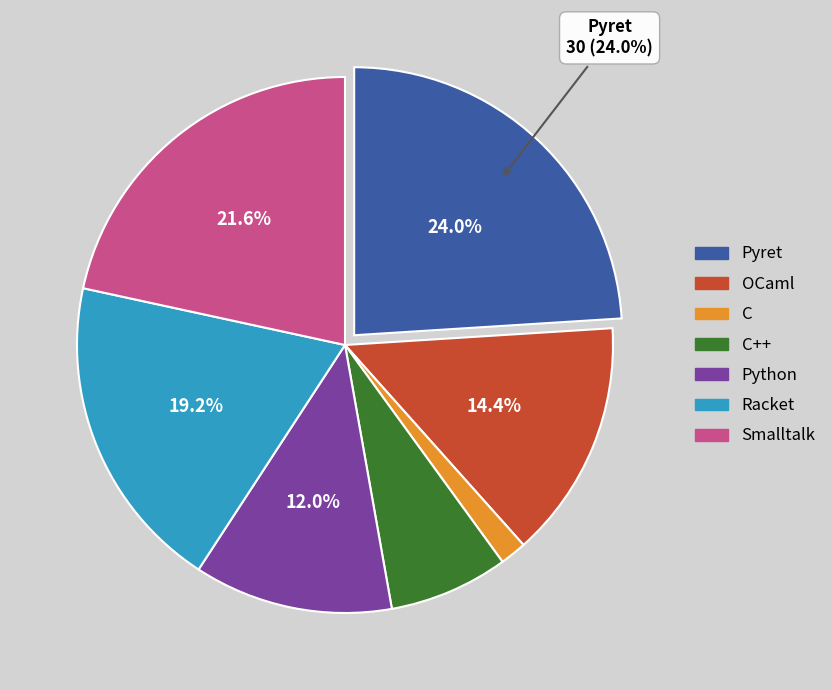

Is there a majority slice in this chart?

No